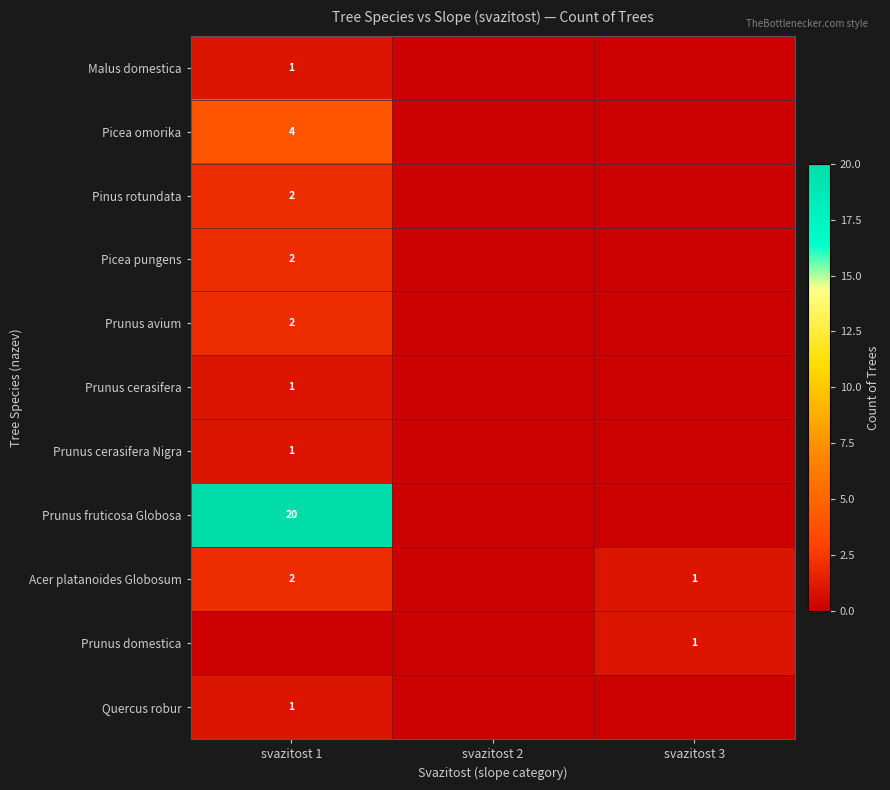

The value of Picea pungens at svazitost 1 is 2. True or false?

True